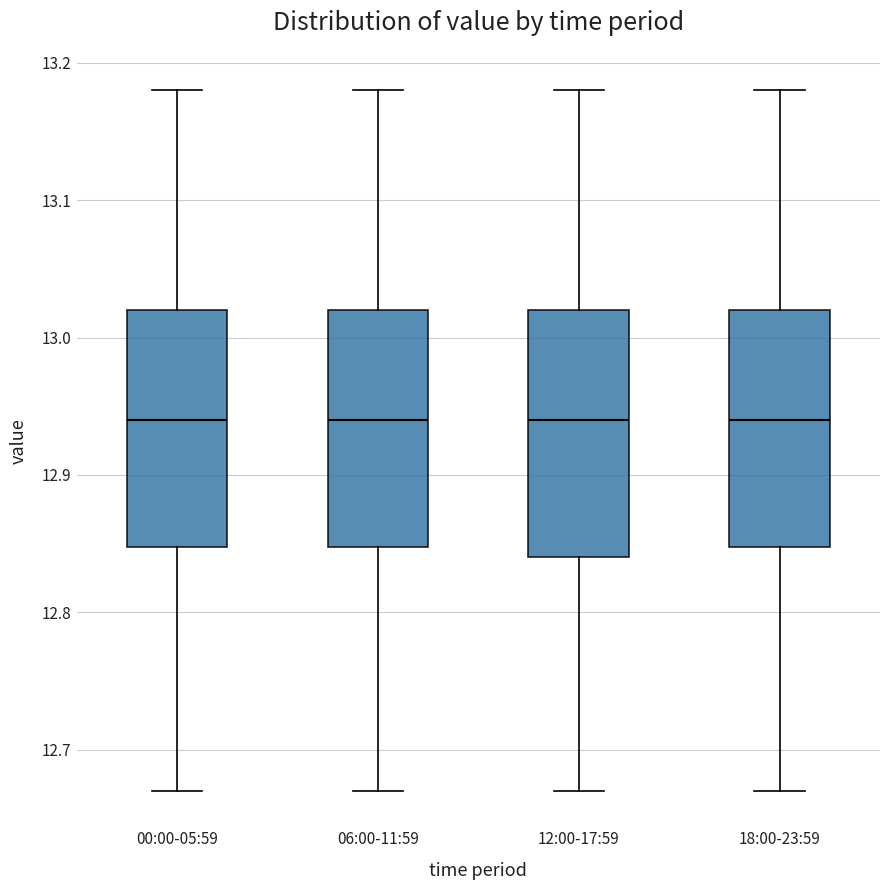

Reading left to right, read every box against the y-axis: the position of its median line, the range the box covers, and the ends of its whiskers. The values are not printed on the chart, so give them approximately, as read against the axis.

00:00-05:59: median 12.94, box 12.85 to 13.02, whiskers 12.67 to 13.18
06:00-11:59: median 12.94, box 12.85 to 13.02, whiskers 12.67 to 13.18
12:00-17:59: median 12.94, box 12.84 to 13.02, whiskers 12.67 to 13.18
18:00-23:59: median 12.94, box 12.85 to 13.02, whiskers 12.67 to 13.18